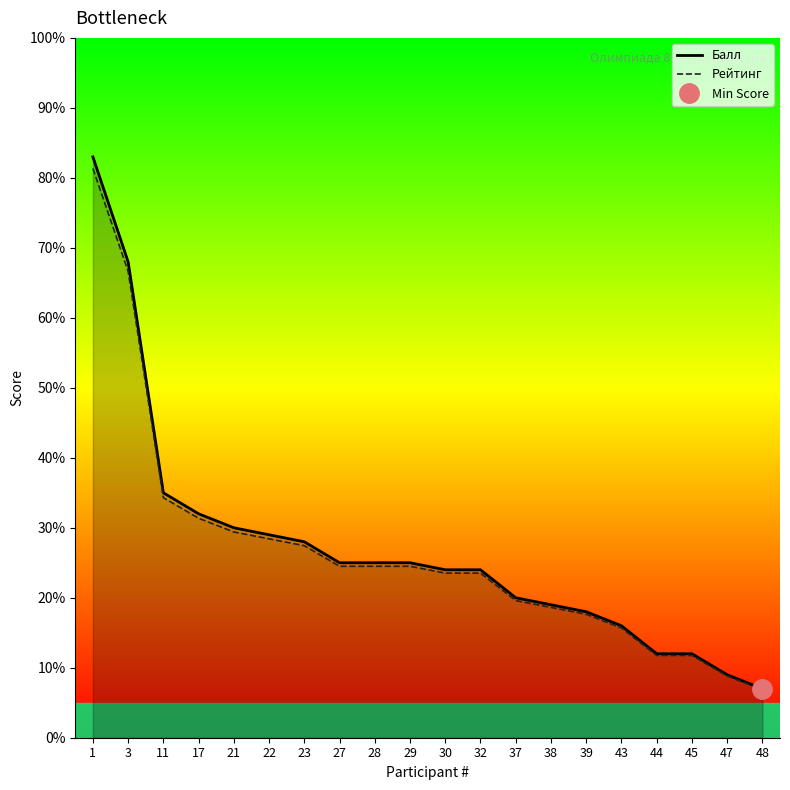

Which category has the highest value across all series?

1